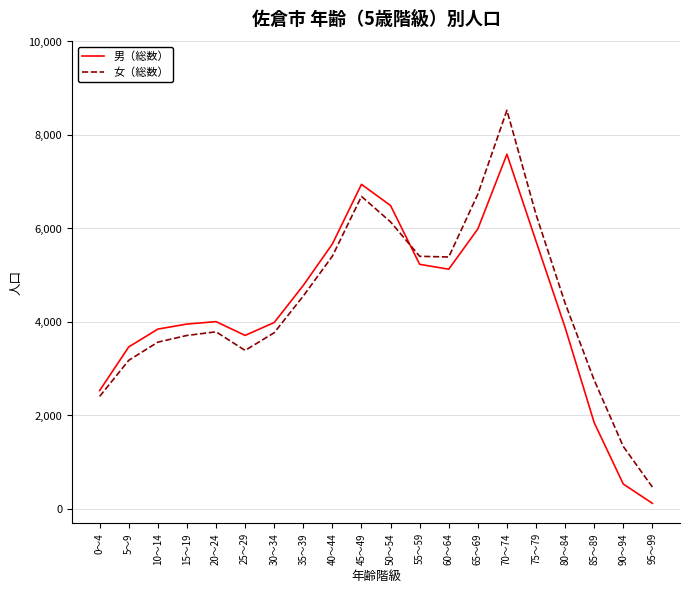

Which series ends up on top after the final intersection of 女（総数） and 男（総数）?

女（総数）